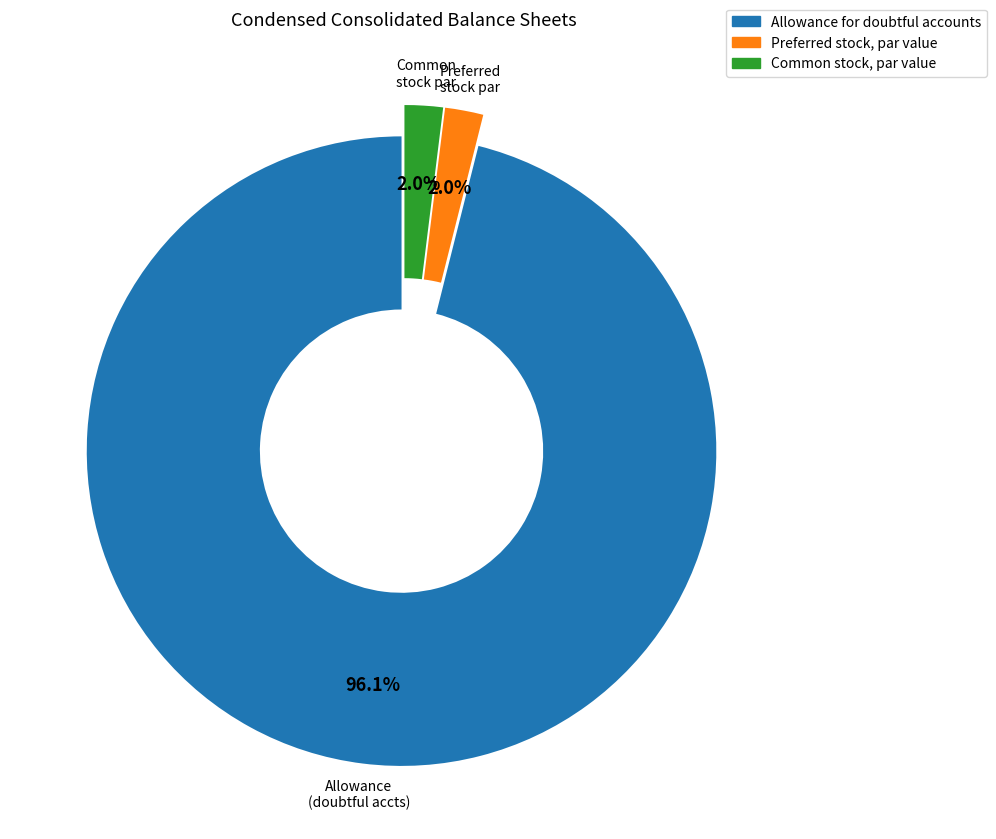

Which category accounts for the majority?

Allowance for doubtful accounts